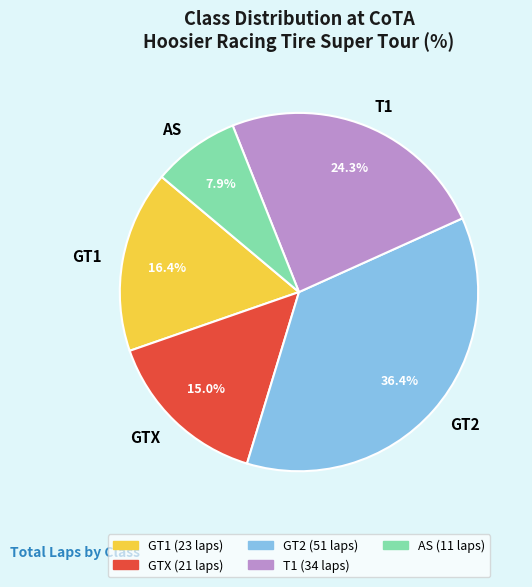

To the nearest percent, what is the difference between the T1 and AS slice percentages?

16%